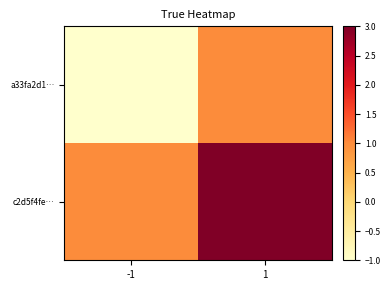

How many data points does each series have?

2